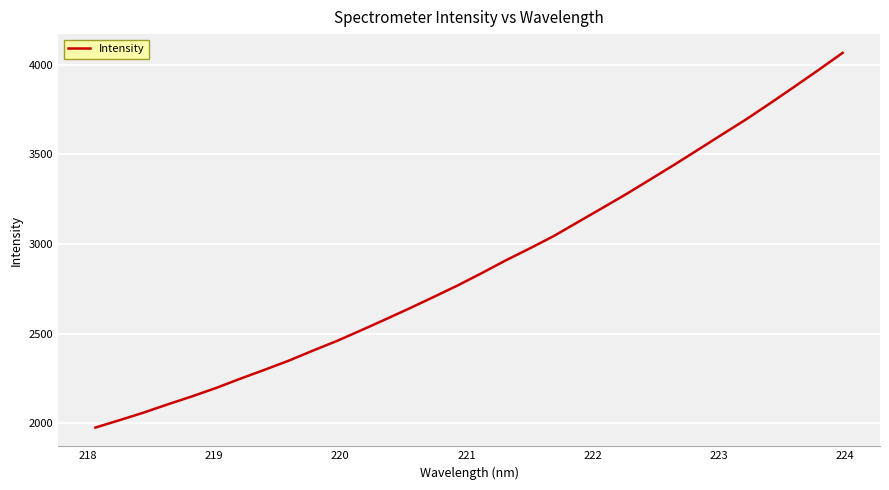

What is the maximum value shown in the chart?

4065.1